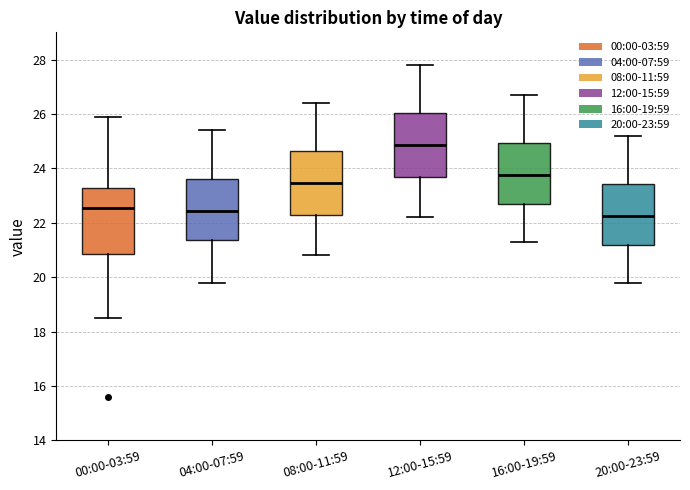

Where does the median line of the box for 16:00-19:59 sit on the y-axis? The values are not printed on the chart, so give them approximately, as read against the axis.

23.8